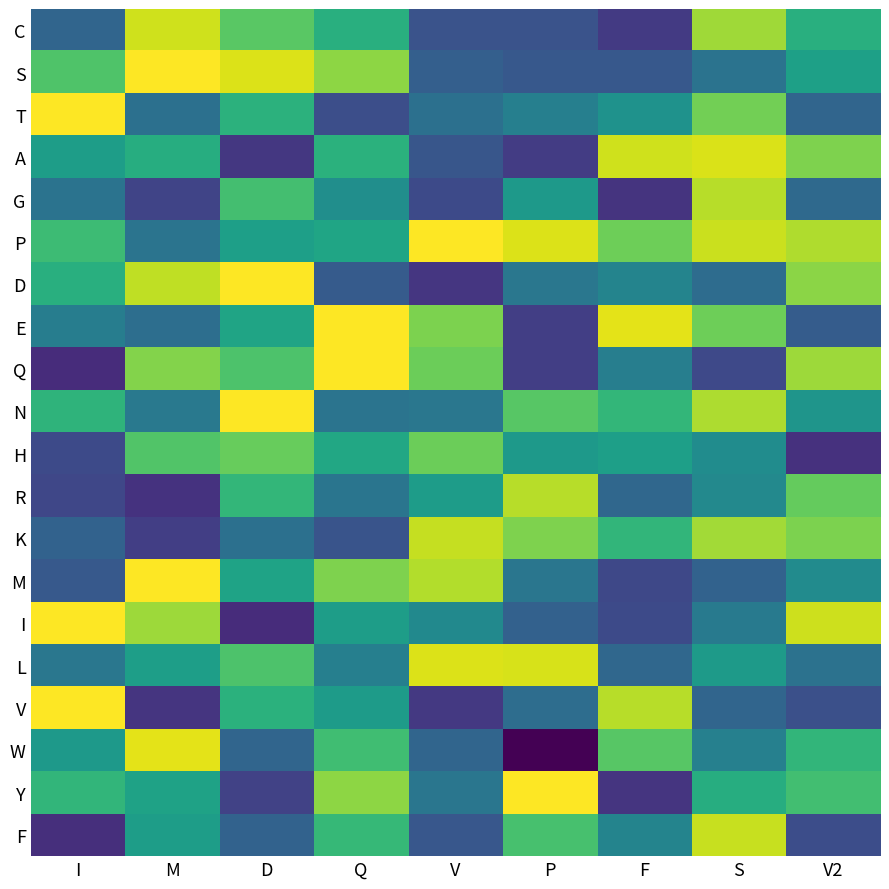

Which category has the lowest value across all series?

P